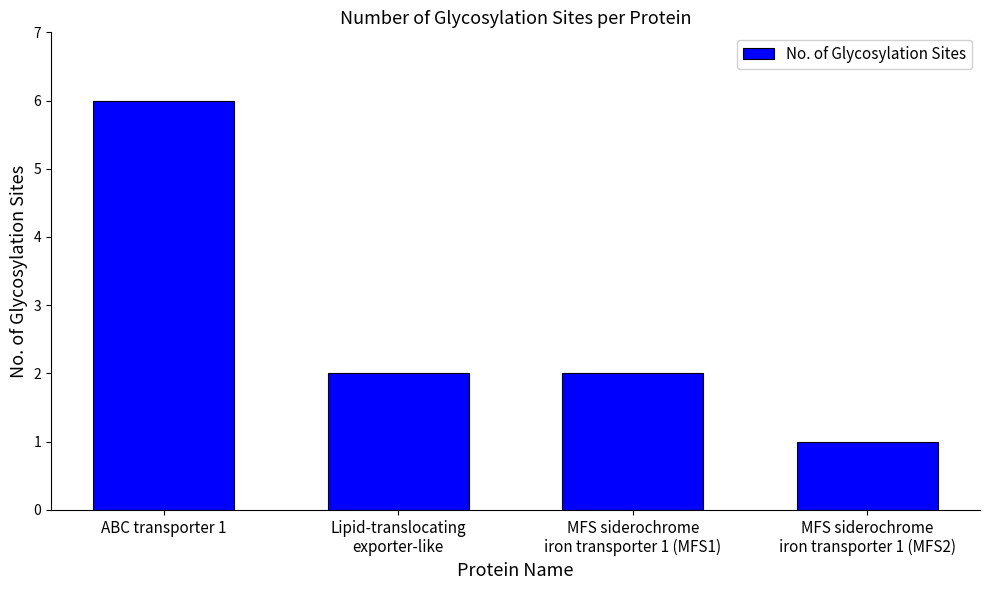

What is the sum of all values?

11